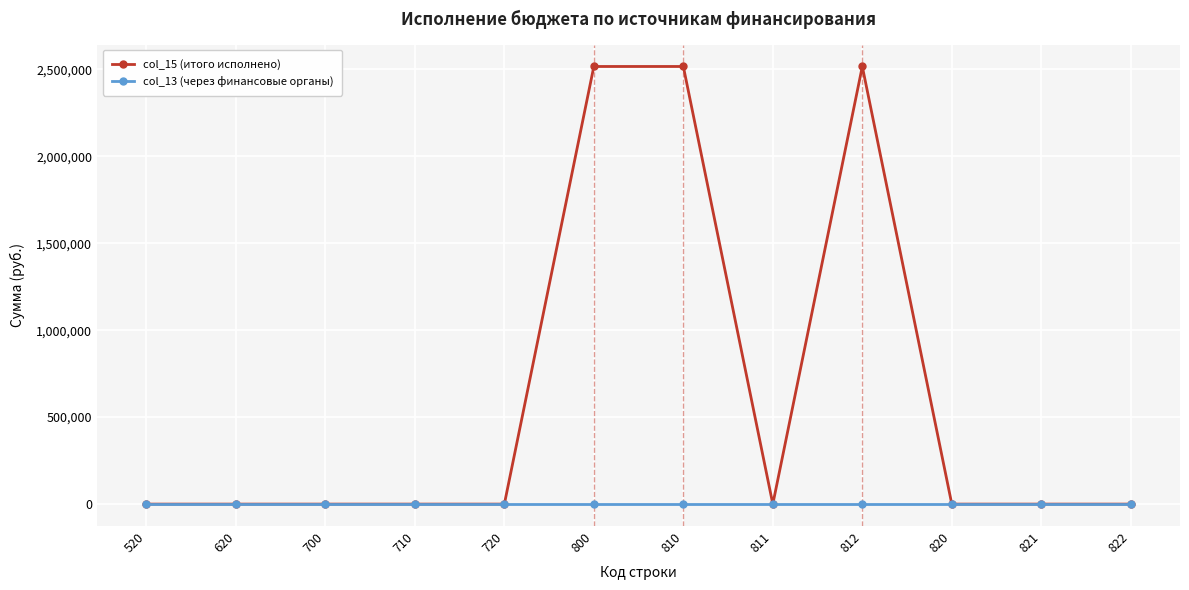

List the series in order of their peak value, highest first.

col_15 (итого исполнено), col_13 (через финансовые органы)